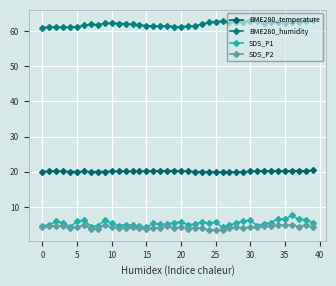

Does the chart have visible grid lines?

Yes